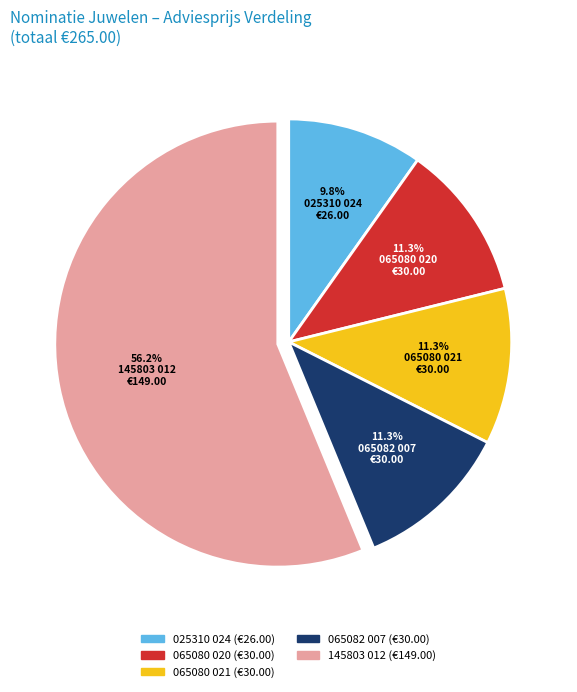

Count the number of slices in the pie.

5